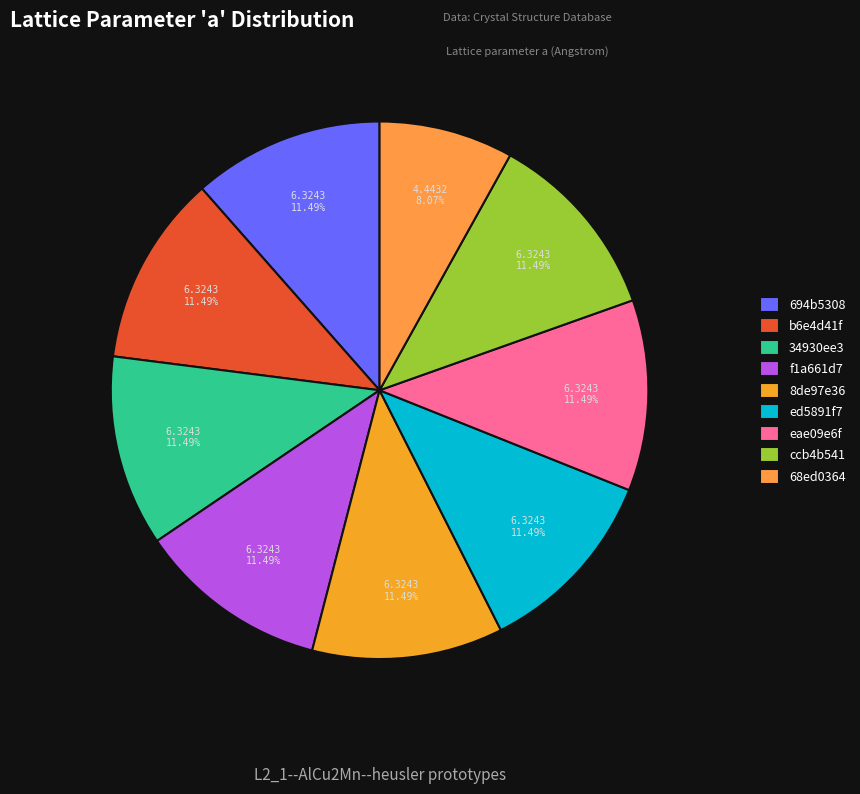

What is the total percentage of 694b5308 and eae09e6f?

23.0%